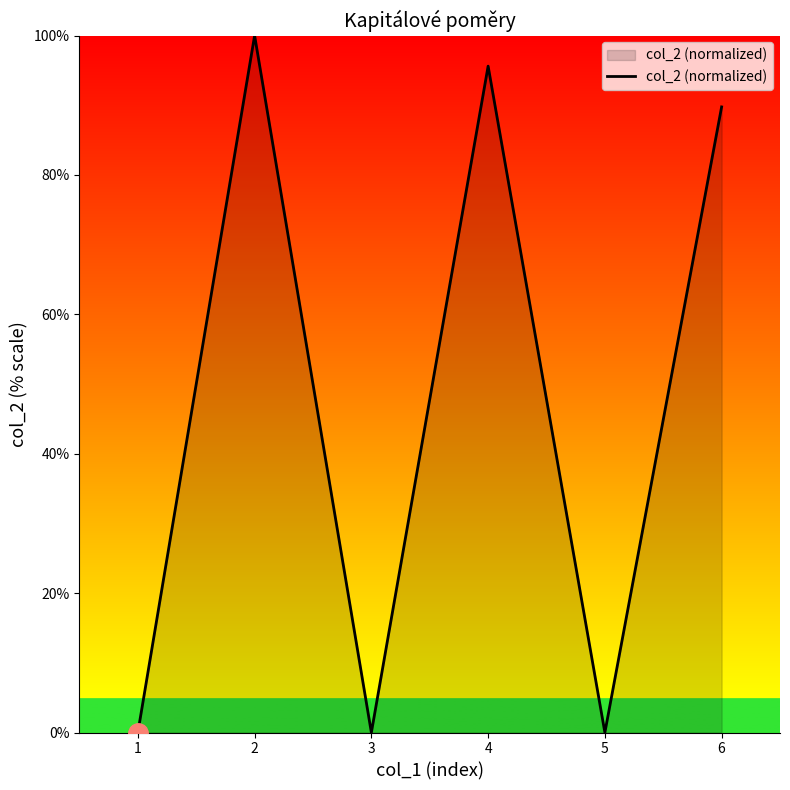

What is the average value?

47.6